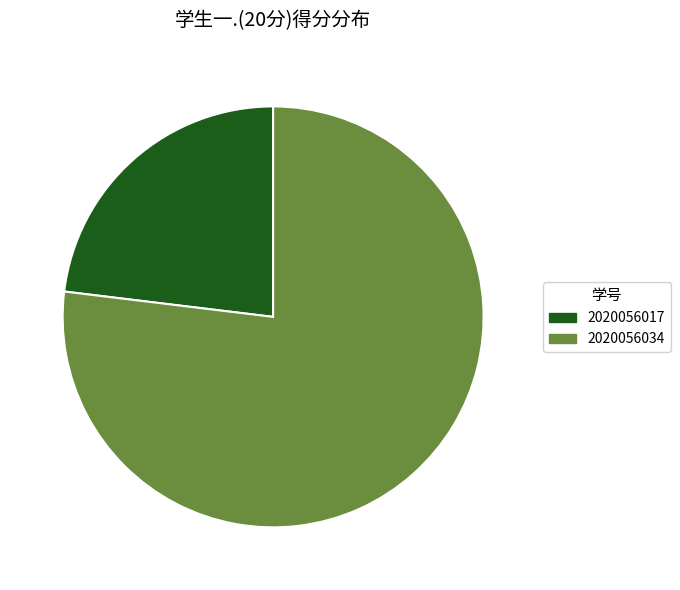

Which category has the smallest portion of the pie?

2020056017